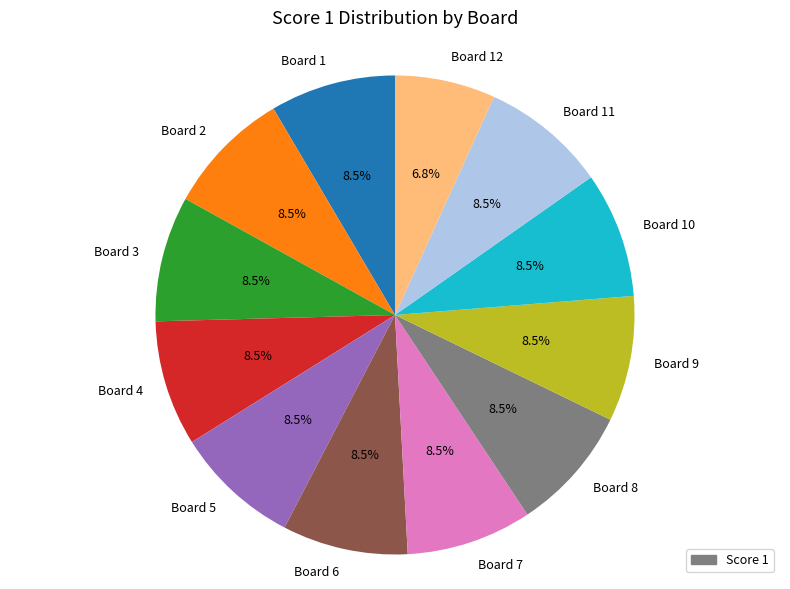

Does any single category account for the majority?

No